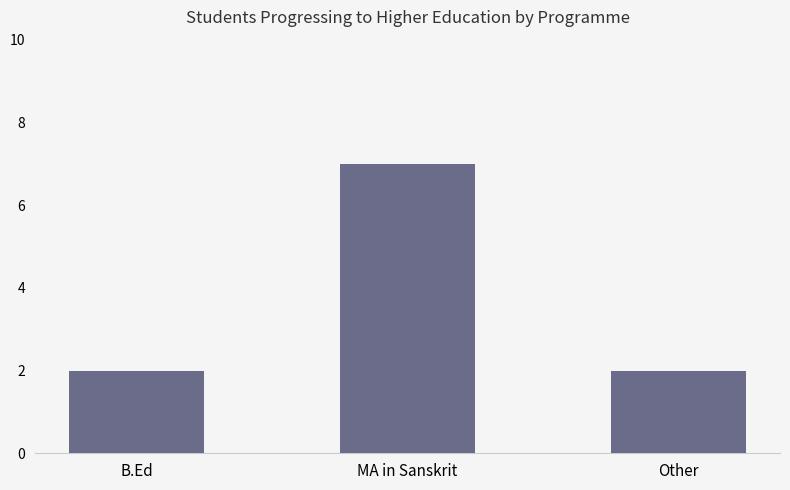

What is the sum of the values at B.Ed and Other?

4